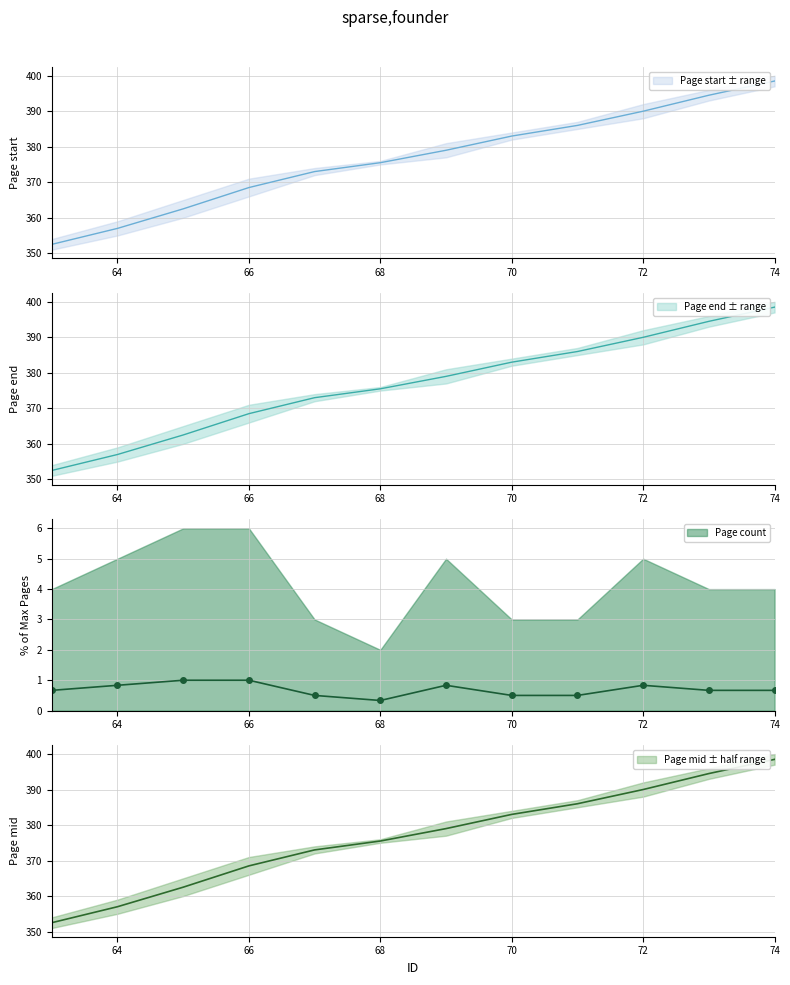

Is it true that Page end equals 648.7 at 68?

False